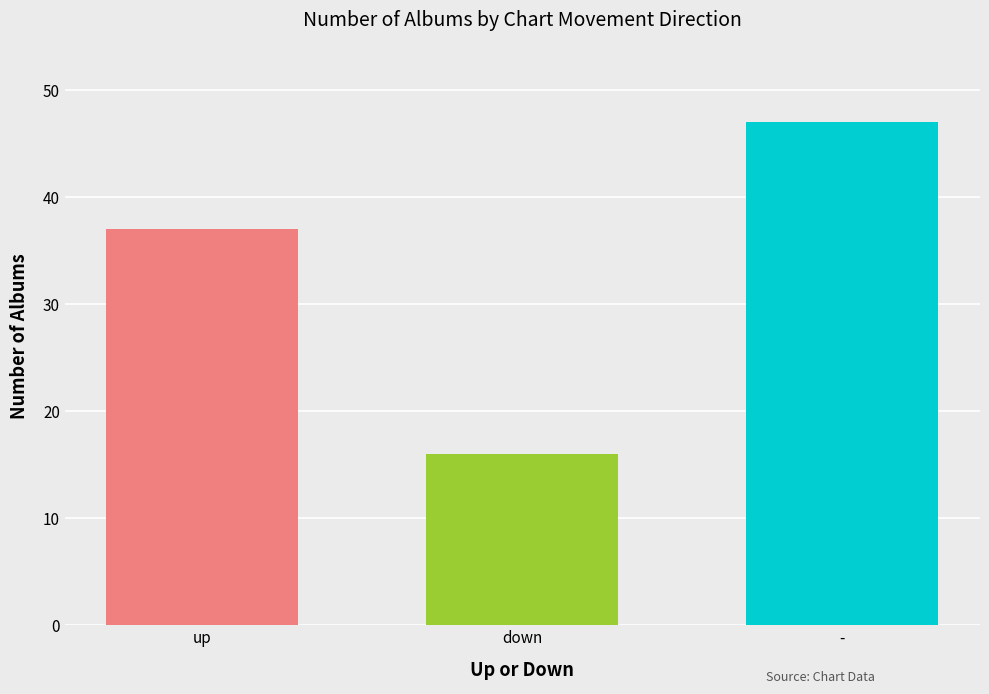

Reading right to left, transcribe all the data shown in this chart.

47	16	37